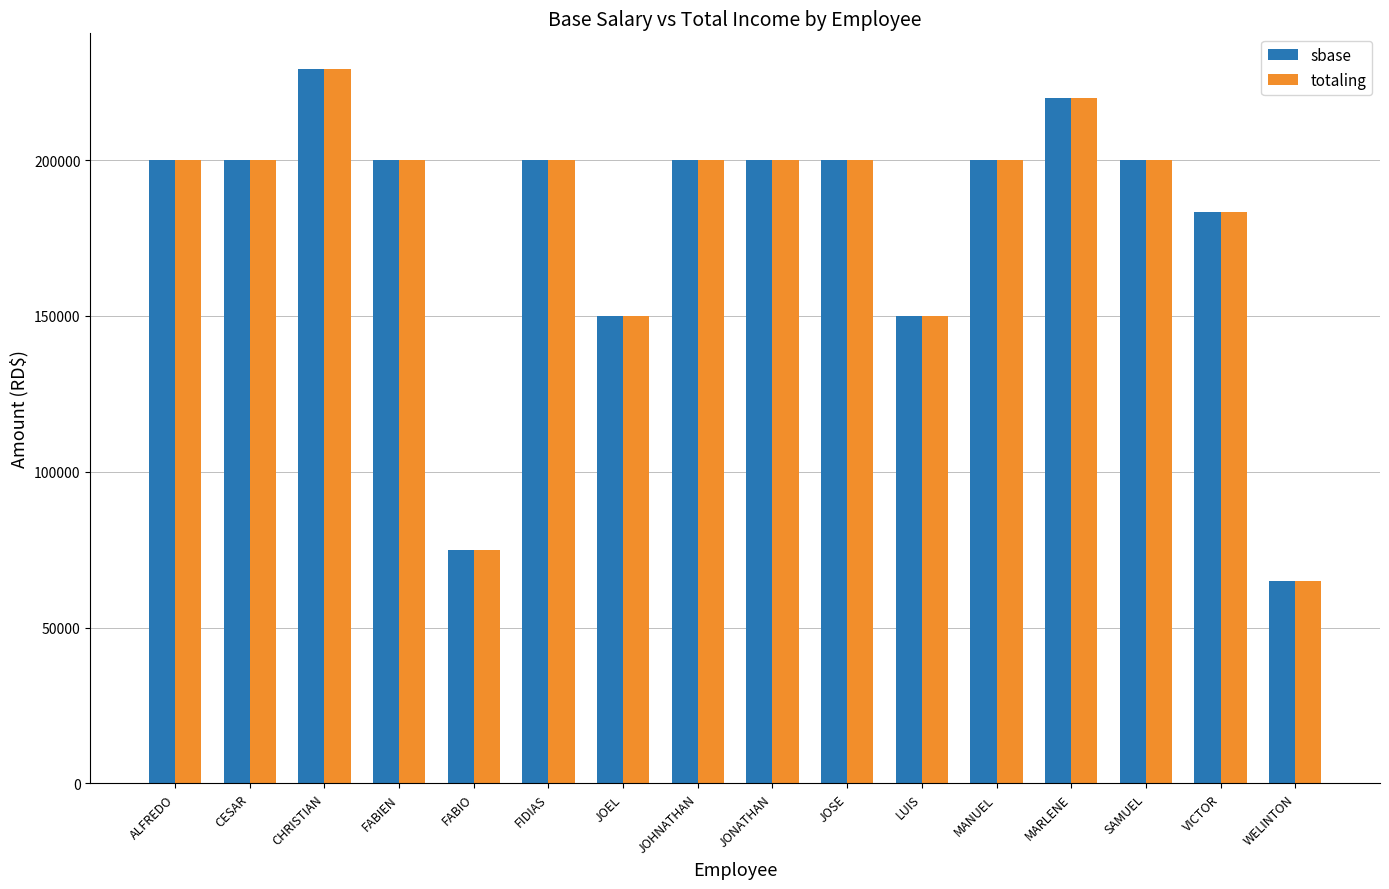

What is the maximum value shown in the chart?

229200